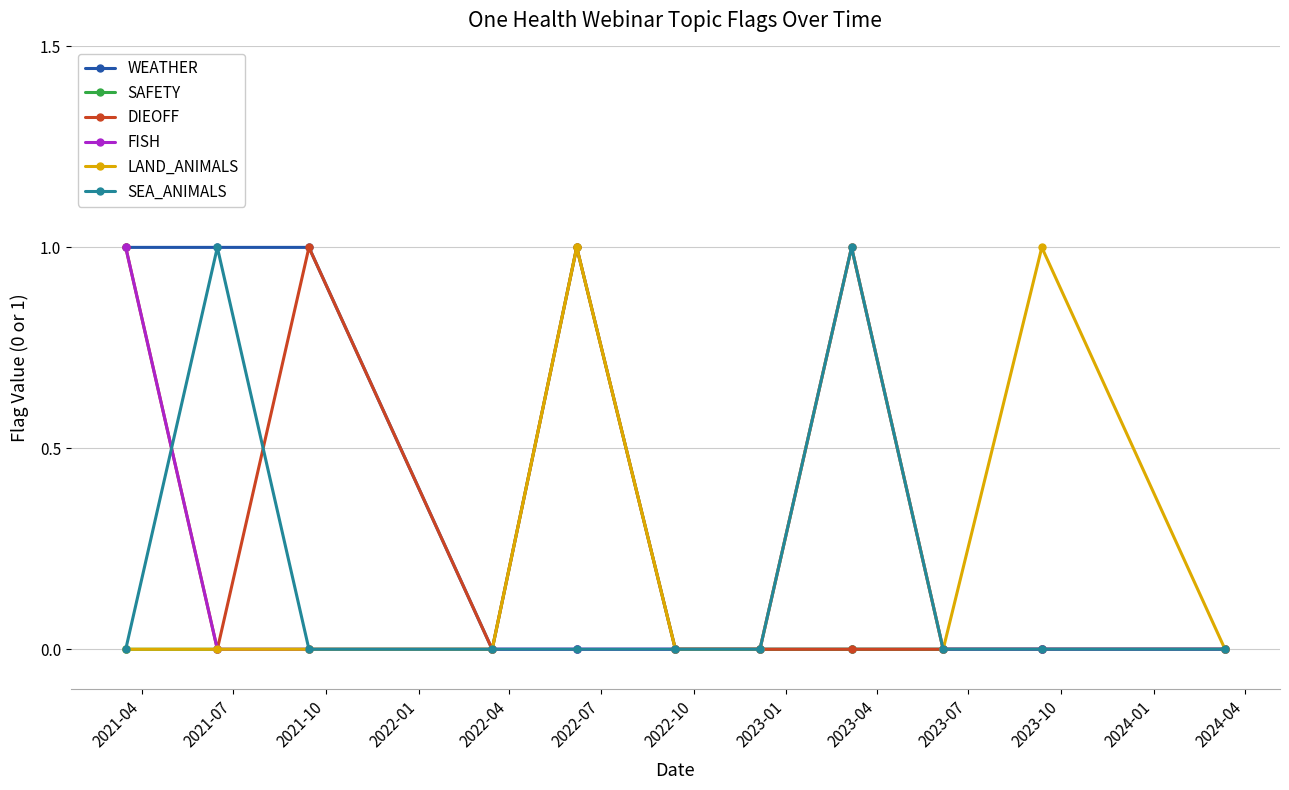

True or false: SAFETY has more than 0 interior local peaks.

True